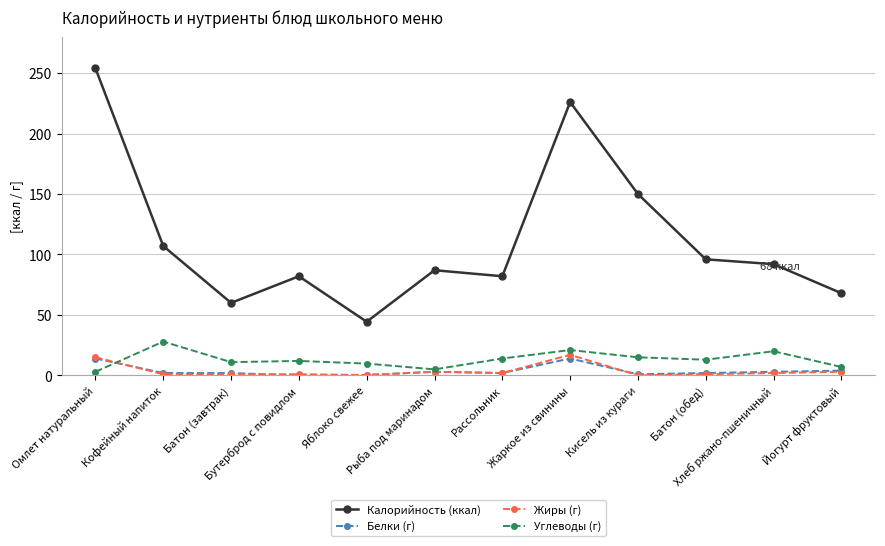

List the series in order of their peak value, highest first.

Калорийность (ккал), Углеводы (г), Жиры (г), Белки (г)